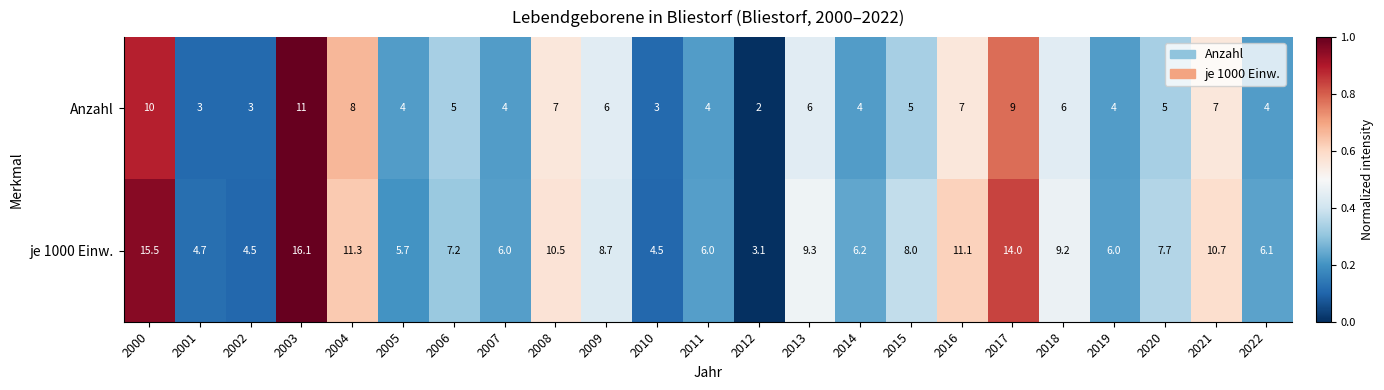

Which label corresponds to the smallest value in the chart?

2012